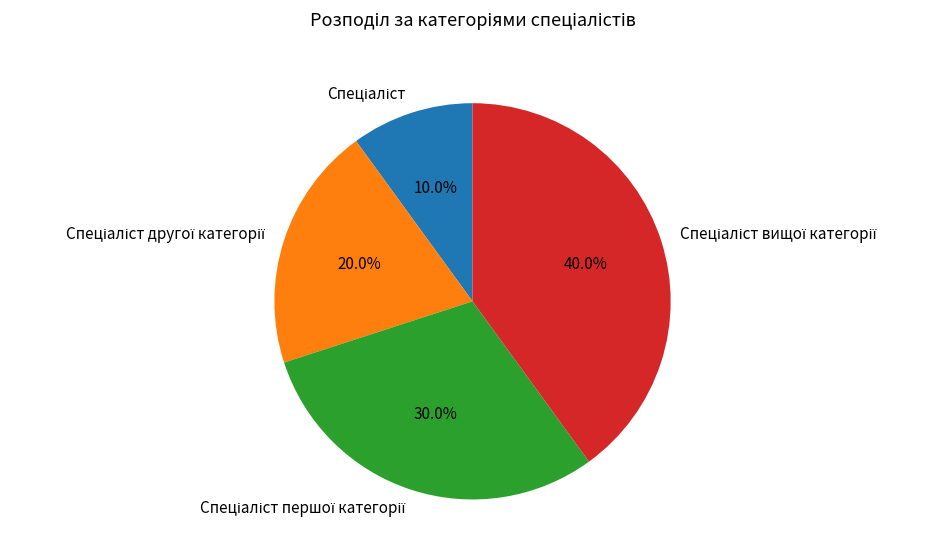

To the nearest percent, what percentage of the pie is Спеціаліст першої категорії?

30%